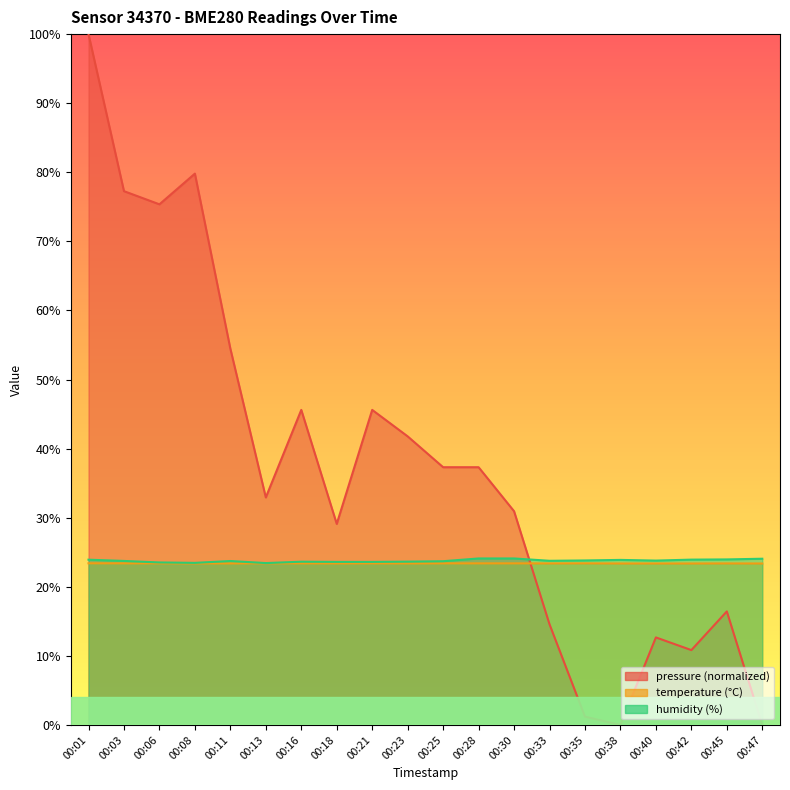

Reading left to right, what are all the values shown in this chart?

pressure: 00:01=100.0	00:03=77.3	00:06=75.4	00:08=79.8	00:11=54.5	00:13=32.9	00:16=45.6	00:18=29.1	00:21=45.6	00:23=41.8	00:25=37.3	00:28=37.3	00:30=30.9	00:33=14.6	00:35=1.2	00:38=0.0	00:40=12.7	00:42=10.8	00:45=16.4	00:47=0.0
temperature: 00:01=23.4	00:03=23.4	00:06=23.4	00:08=23.4	00:11=23.4	00:13=23.4	00:16=23.4	00:18=23.4	00:21=23.4	00:23=23.4	00:25=23.4	00:28=23.4	00:30=23.4	00:33=23.4	00:35=23.4	00:38=23.4	00:40=23.4	00:42=23.4	00:45=23.4	00:47=23.4
humidity: 00:01=23.9	00:03=23.7	00:06=23.5	00:08=23.5	00:11=23.7	00:13=23.4	00:16=23.6	00:18=23.6	00:21=23.6	00:23=23.6	00:25=23.7	00:28=24.1	00:30=24.1	00:33=23.8	00:35=23.8	00:38=23.9	00:40=23.8	00:42=23.9	00:45=24.0	00:47=24.1